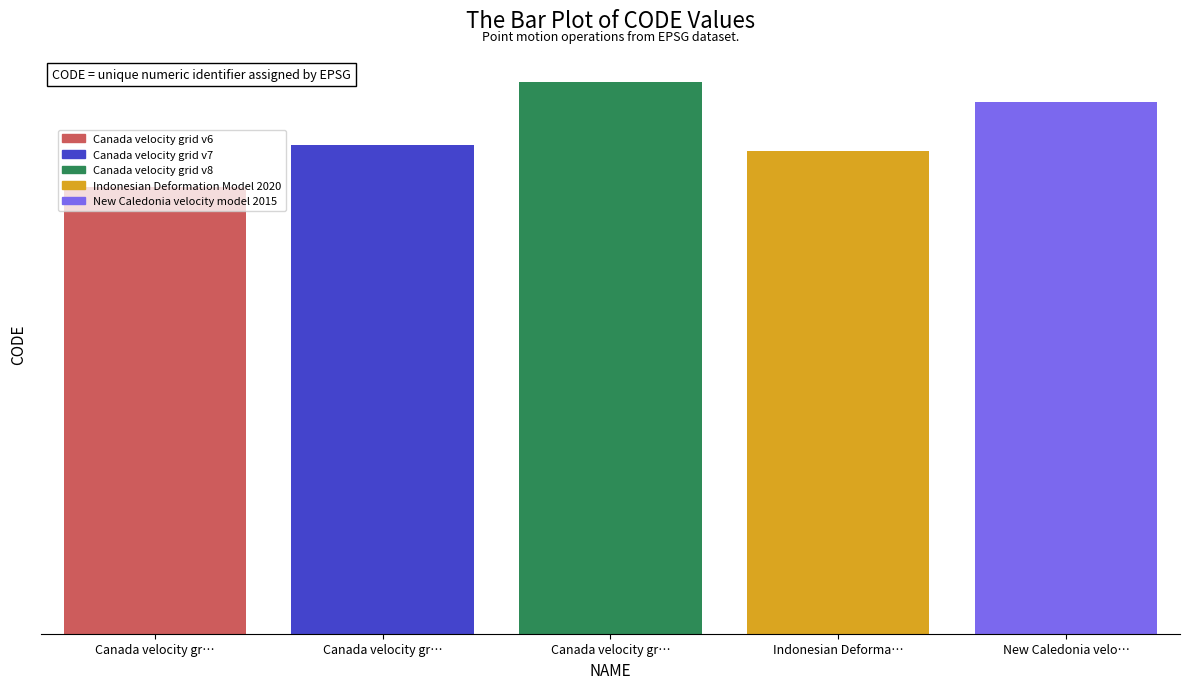

Which category has the lowest value across all series?

Canada velocity gr…